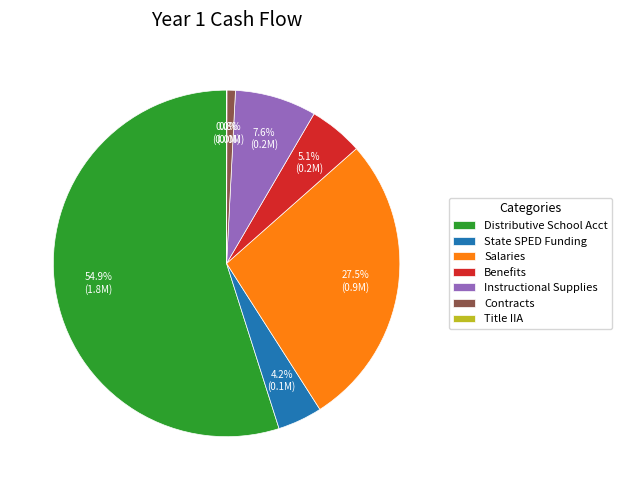

Which category has the biggest portion of the pie?

Distributive School Acct